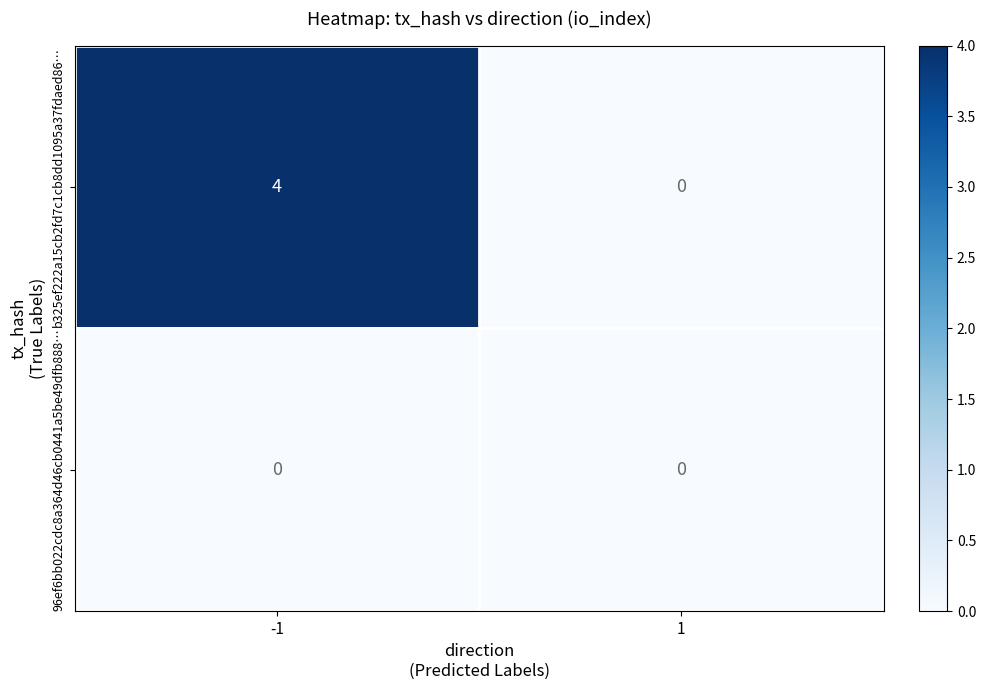

Reading left to right, transcribe all the data shown in this chart.

b325ef222a15cb2fd7c1cb8dd1095a37fdaed86…: -1=4	1=0
96ef6bb022cdc8a364d46cb0441a5be49dfb888…: -1=0	1=0